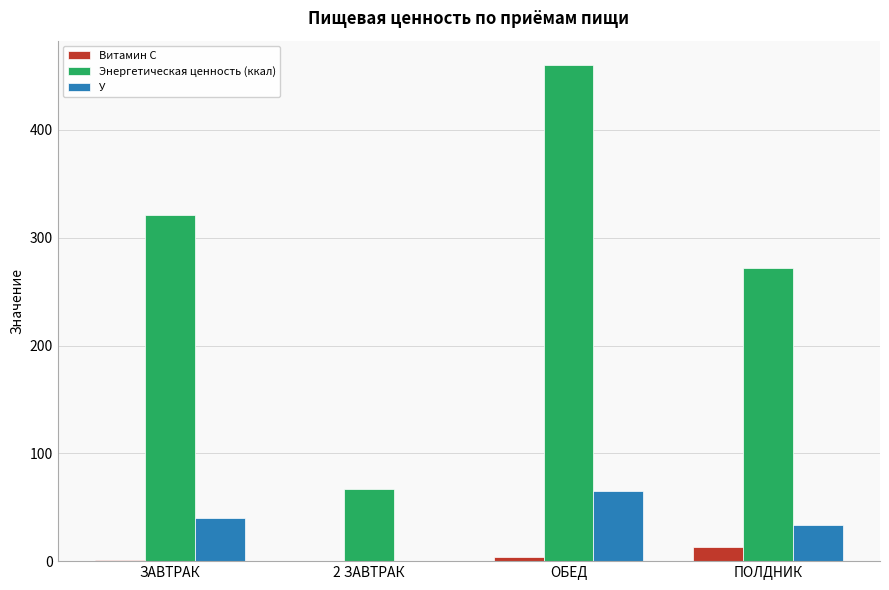

What is the sum of all Витамин С values?

18.7